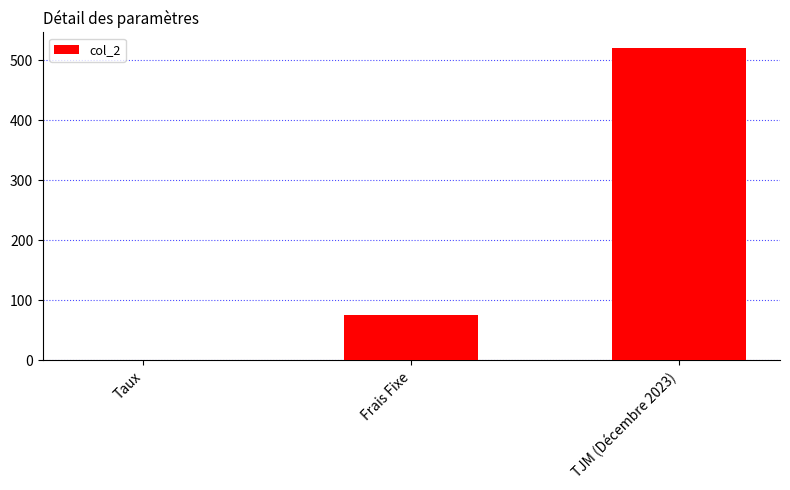

Reading left to right, list all the values displayed in this chart.

Taux=0.1	Frais Fixe=75.0	TJM (Décembre 2023)=520.0